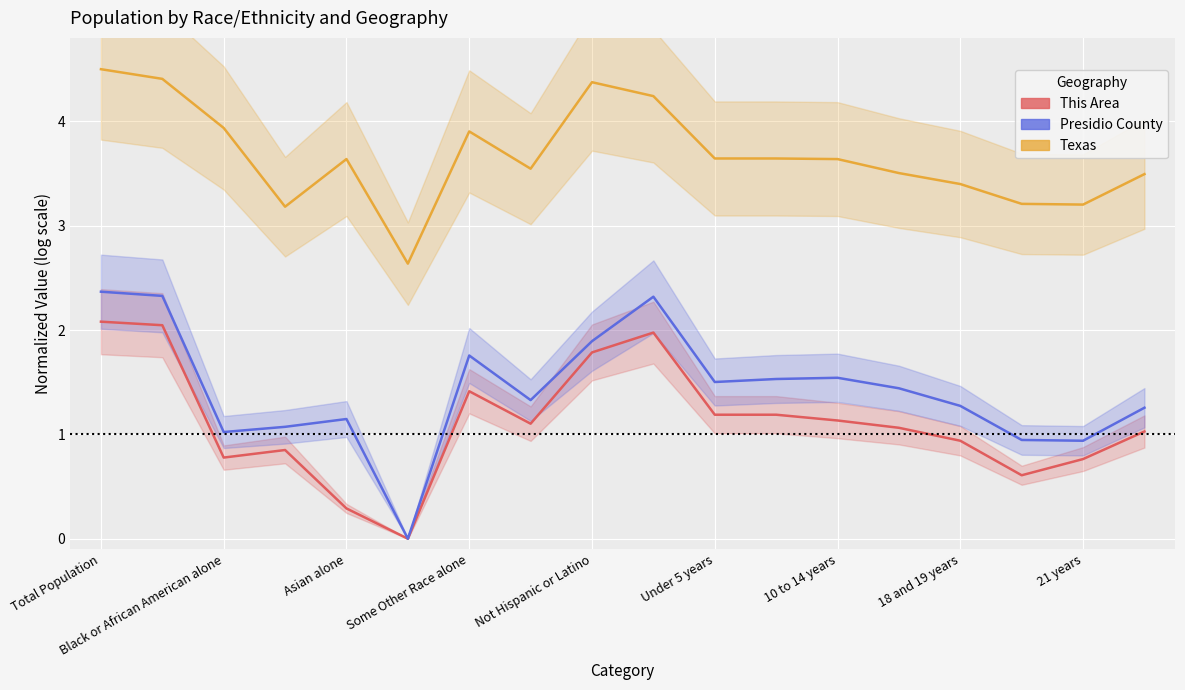

Reading right to left, extract all data points from this chart.

This Area: 1.0	0.8	0.6	0.9	1.1	1.1	1.2	1.2	2.0	1.8	1.1	1.4	0.0	0.3	0.9	0.8	2.0	2.1
Presidio County: 1.3	0.9	0.9	1.3	1.4	1.5	1.5	1.5	2.3	1.9	1.3	1.8	0.0	1.1	1.1	1.0	2.3	2.4
Texas: 3.5	3.2	3.2	3.4	3.5	3.6	3.6	3.6	4.2	4.4	3.5	3.9	2.6	3.6	3.2	3.9	4.4	4.5